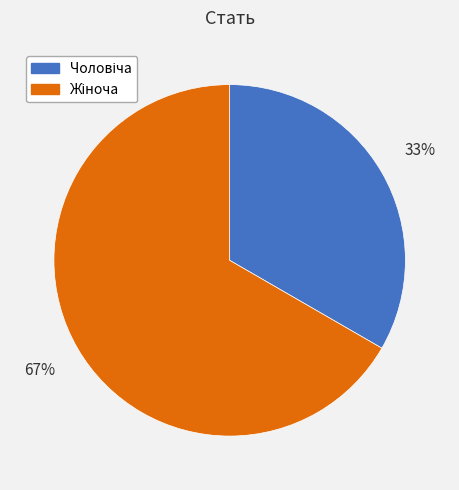

Is there a majority slice in this chart?

Yes